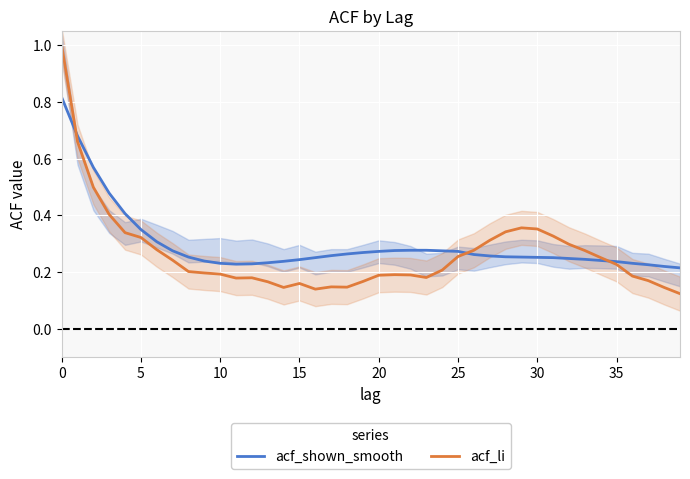

Between 15 and 28, which is larger?

28